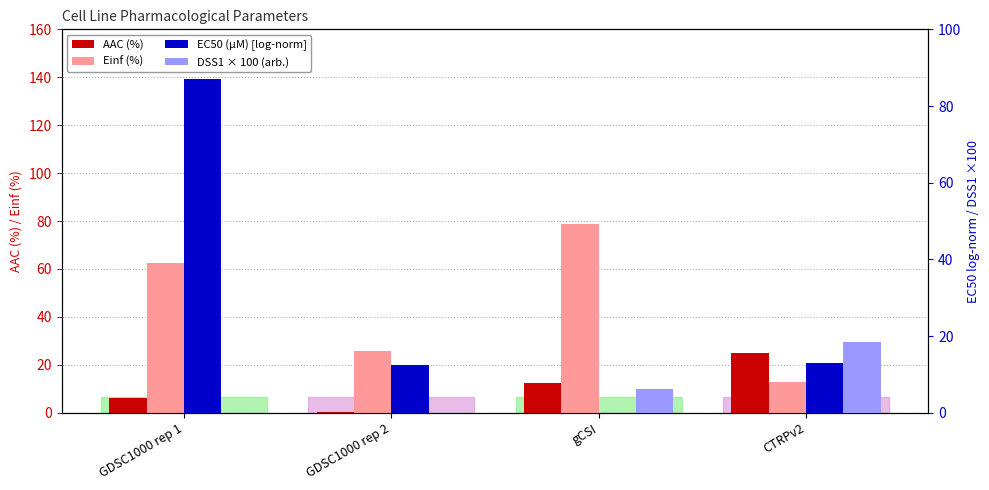

What is the average value of the DSS1 × 100 (arb.) series?

6.2